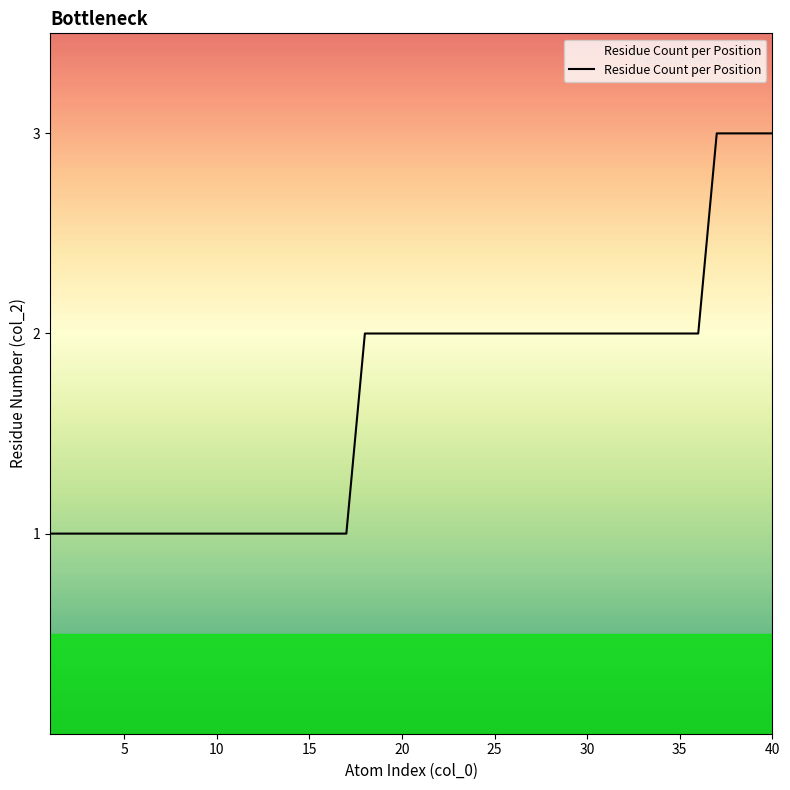

What is the maximum value shown in the chart?

3